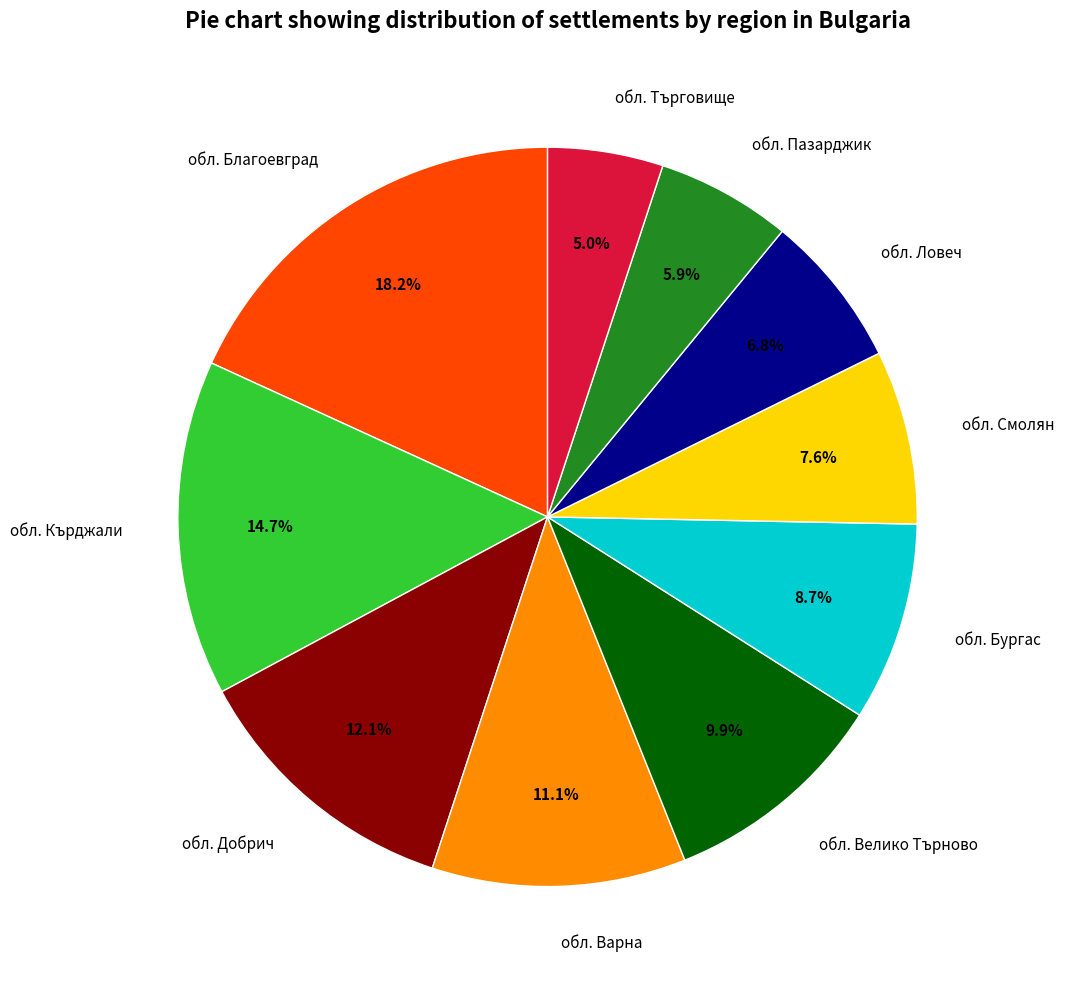

True or false: обл. Велико Търново accounts for 23% of the total.

False